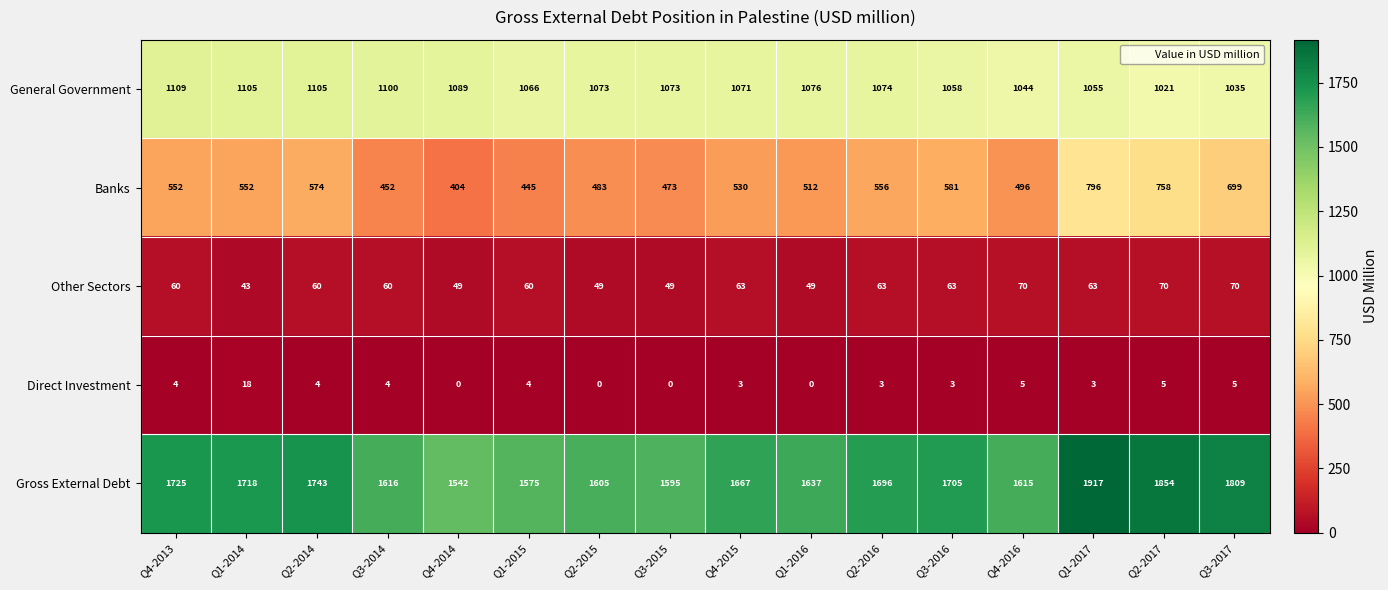

What is the difference between the second highest and minimum values in the Banks series?

354